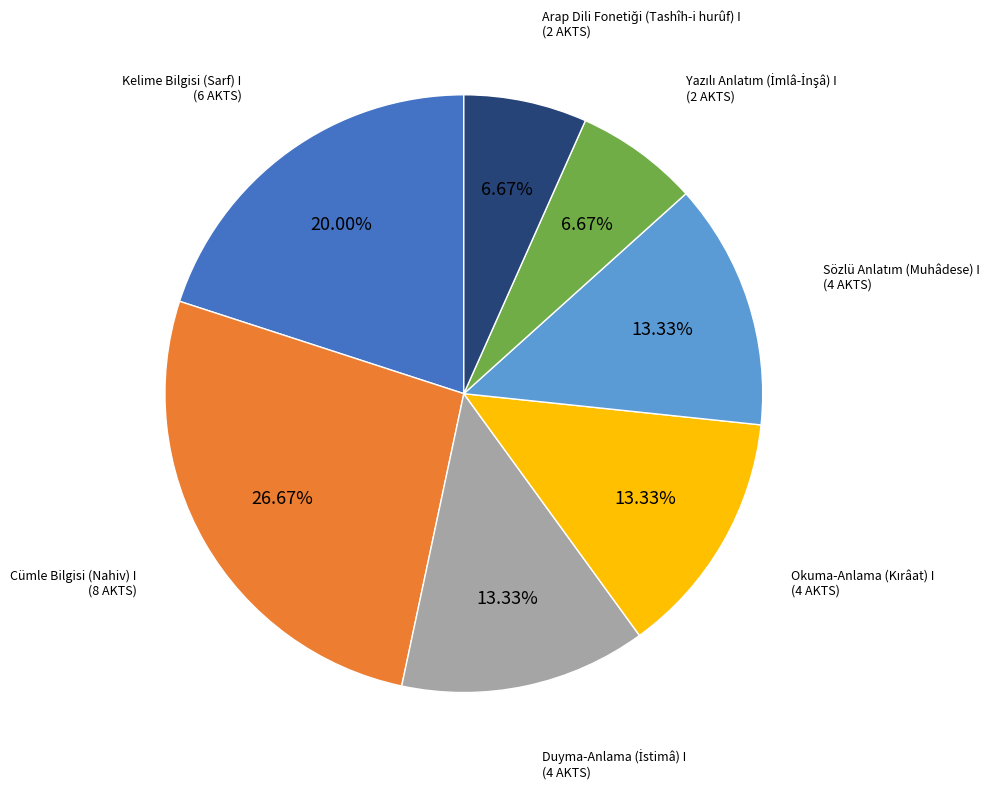

What is the largest slice in the pie chart?

Cümle Bilgisi (Nahiv) I